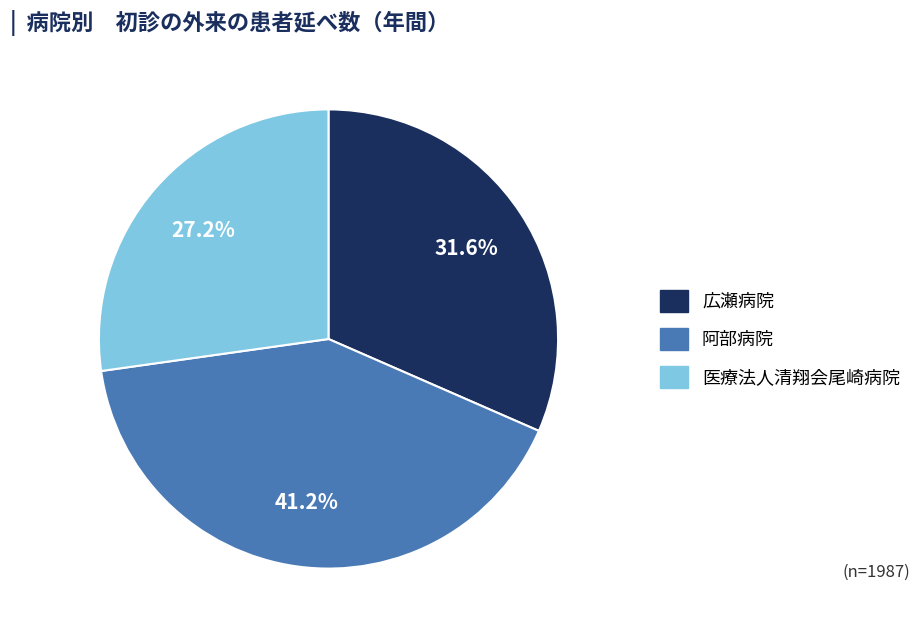

Which category has the biggest portion of the pie?

阿部病院